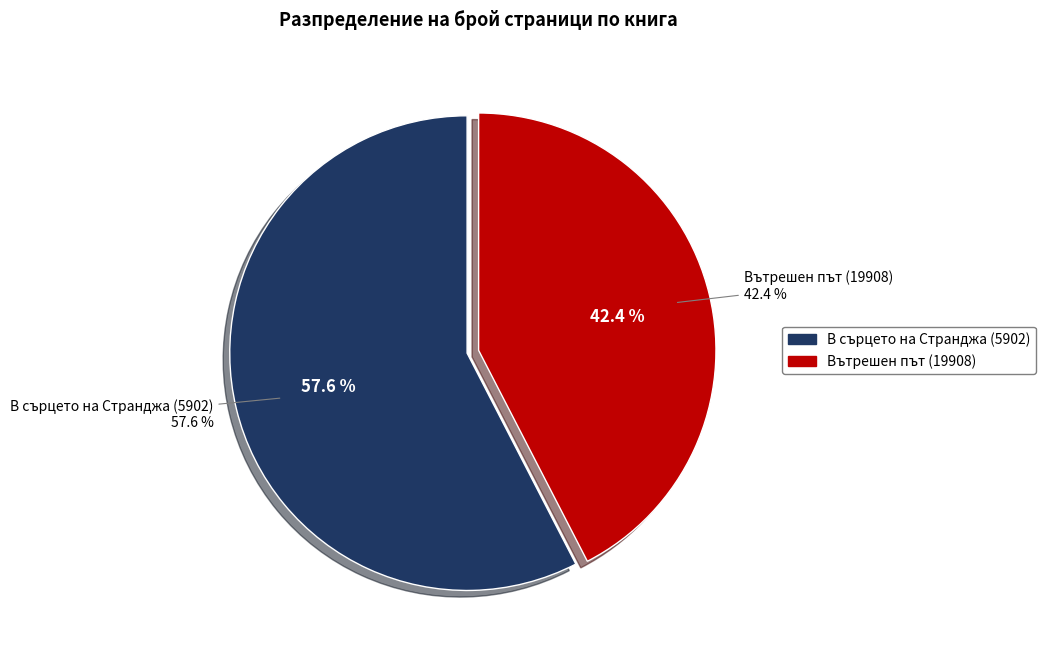

What is the largest slice in the pie chart?

В сърцето на Странджа (5902)